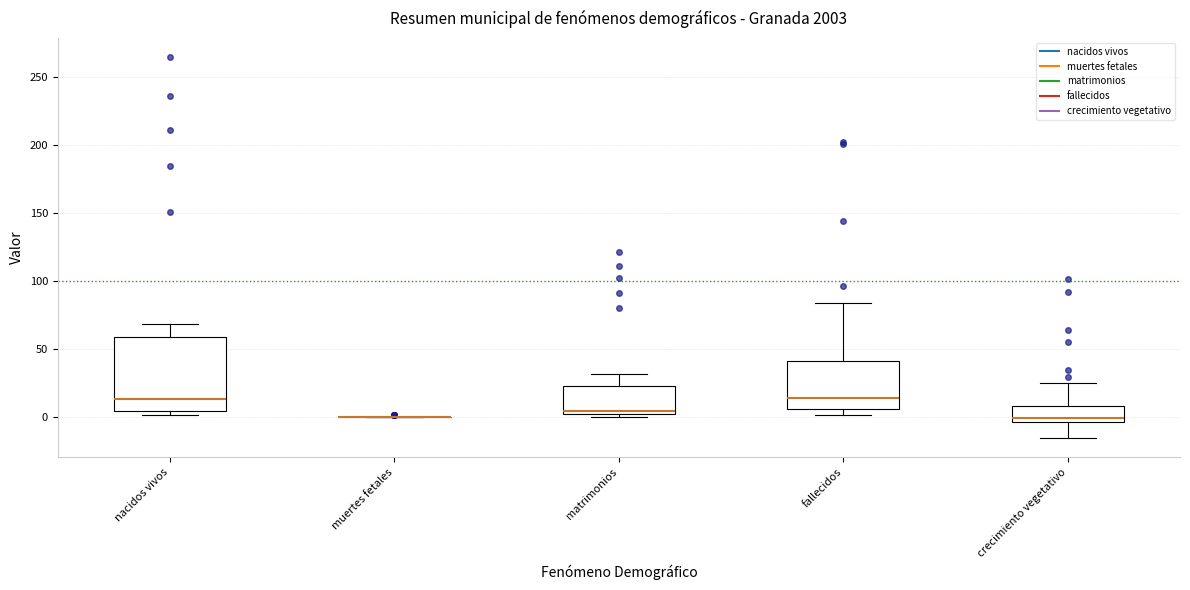

Which box is the tallest, from its lower edge to its upper edge?

nacidos vivos